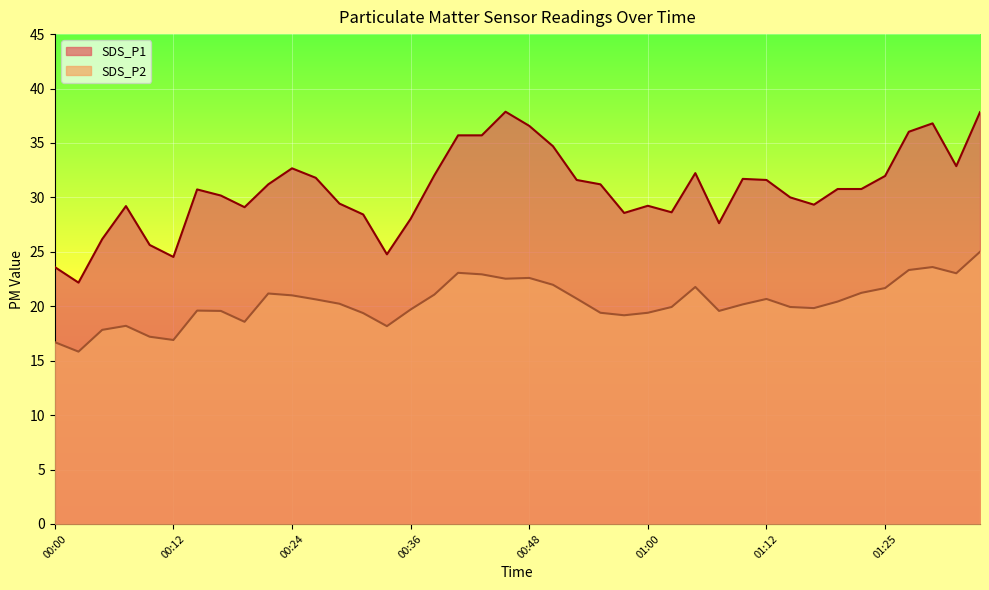

Rank the series by their maximum value, from lowest to highest.

SDS_P2, SDS_P1